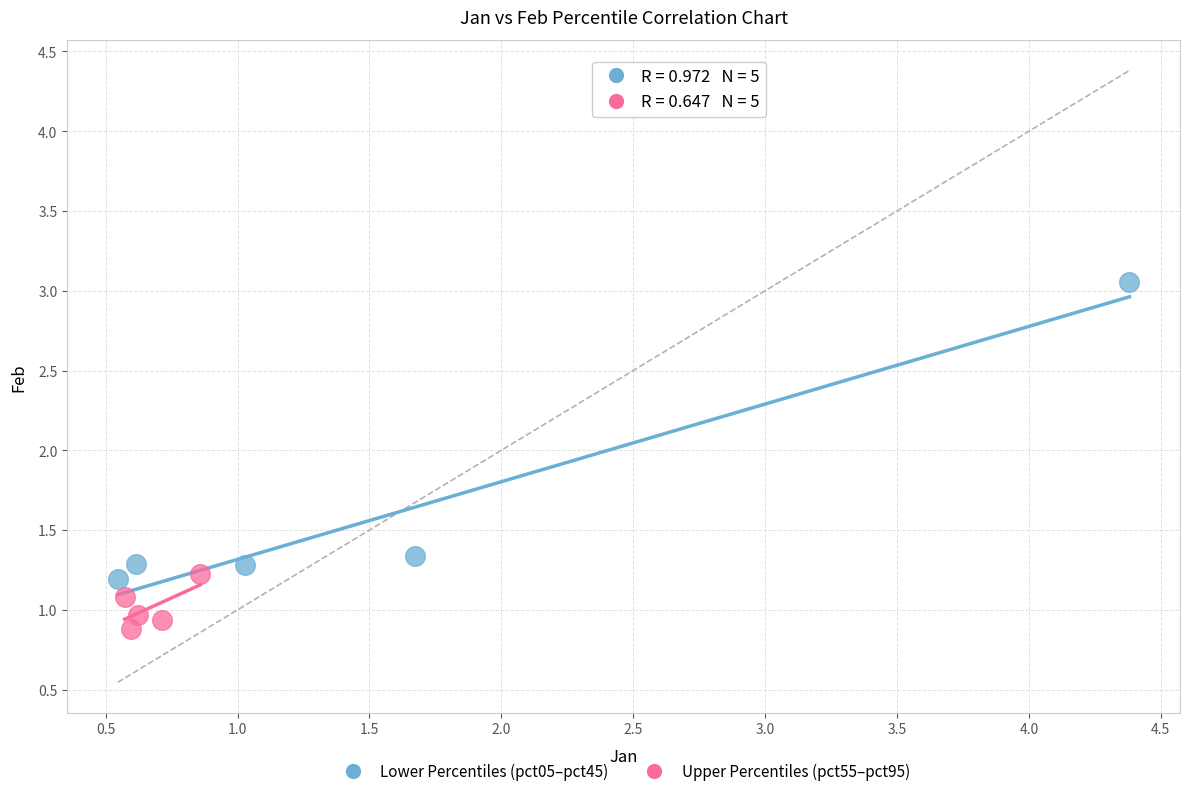

Which series contains the highest Y value?

Lower Percentiles (pct05–pct45)